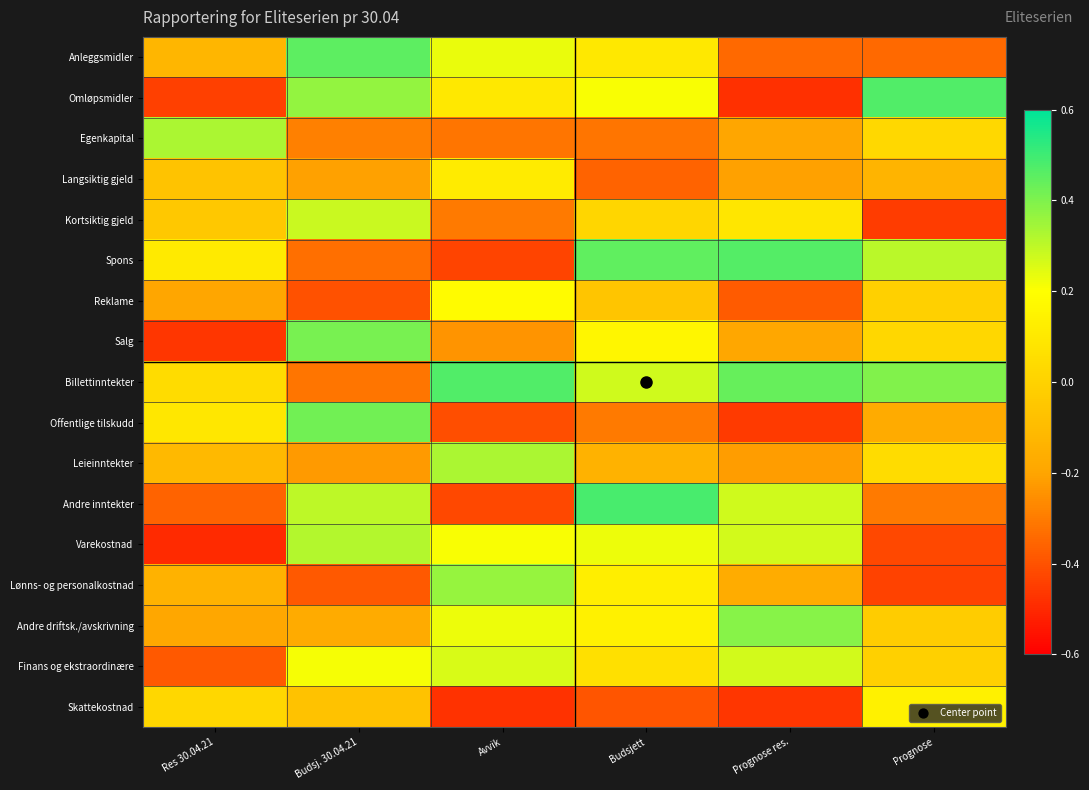

Reading left to right, transcribe all the data shown in this chart.

Anleggsmidler: Res 30.04.21=-0.1	Budsj. 30.04.21=0.5	Avvik=0.2	Budsjett=0.1	Prognose res.=-0.3	Prognose=-0.3
Omløpsmidler: Res 30.04.21=-0.4	Budsj. 30.04.21=0.4	Avvik=0.1	Budsjett=0.2	Prognose res.=-0.5	Prognose=0.5
Egenkapital: Res 30.04.21=0.3	Budsj. 30.04.21=-0.3	Avvik=-0.3	Budsjett=-0.3	Prognose res.=-0.2	Prognose=0.0
Langsiktig gjeld: Res 30.04.21=-0.1	Budsj. 30.04.21=-0.2	Avvik=0.1	Budsjett=-0.4	Prognose res.=-0.2	Prognose=-0.1
Kortsiktig gjeld: Res 30.04.21=-0.0	Budsj. 30.04.21=0.3	Avvik=-0.3	Budsjett=0.0	Prognose res.=0.1	Prognose=-0.5
Spons: Res 30.04.21=0.1	Budsj. 30.04.21=-0.3	Avvik=-0.4	Budsjett=0.4	Prognose res.=0.5	Prognose=0.3
Reklame: Res 30.04.21=-0.2	Budsj. 30.04.21=-0.4	Avvik=0.2	Budsjett=-0.1	Prognose res.=-0.4	Prognose=-0.0
Salg: Res 30.04.21=-0.5	Budsj. 30.04.21=0.4	Avvik=-0.2	Budsjett=0.2	Prognose res.=-0.2	Prognose=0.0
Billettinntekter: Res 30.04.21=0.0	Budsj. 30.04.21=-0.3	Avvik=0.5	Budsjett=0.3	Prognose res.=0.4	Prognose=0.4
Offentlige tilskudd: Res 30.04.21=0.1	Budsj. 30.04.21=0.4	Avvik=-0.4	Budsjett=-0.3	Prognose res.=-0.5	Prognose=-0.2
Leieinntekter: Res 30.04.21=-0.1	Budsj. 30.04.21=-0.2	Avvik=0.3	Budsjett=-0.1	Prognose res.=-0.2	Prognose=0.0
Andre inntekter: Res 30.04.21=-0.4	Budsj. 30.04.21=0.3	Avvik=-0.4	Budsjett=0.5	Prognose res.=0.3	Prognose=-0.3
Varekostnad: Res 30.04.21=-0.5	Budsj. 30.04.21=0.3	Avvik=0.2	Budsjett=0.2	Prognose res.=0.3	Prognose=-0.4
Lønns- og personalkostnad: Res 30.04.21=-0.1	Budsj. 30.04.21=-0.4	Avvik=0.4	Budsjett=0.1	Prognose res.=-0.2	Prognose=-0.4
Andre driftsk./avskrivning: Res 30.04.21=-0.2	Budsj. 30.04.21=-0.2	Avvik=0.2	Budsjett=0.1	Prognose res.=0.4	Prognose=-0.0
Finans og ekstraordinære: Res 30.04.21=-0.4	Budsj. 30.04.21=0.2	Avvik=0.3	Budsjett=0.1	Prognose res.=0.3	Prognose=-0.0
Skattekostnad: Res 30.04.21=0.0	Budsj. 30.04.21=-0.1	Avvik=-0.5	Budsjett=-0.4	Prognose res.=-0.5	Prognose=0.1